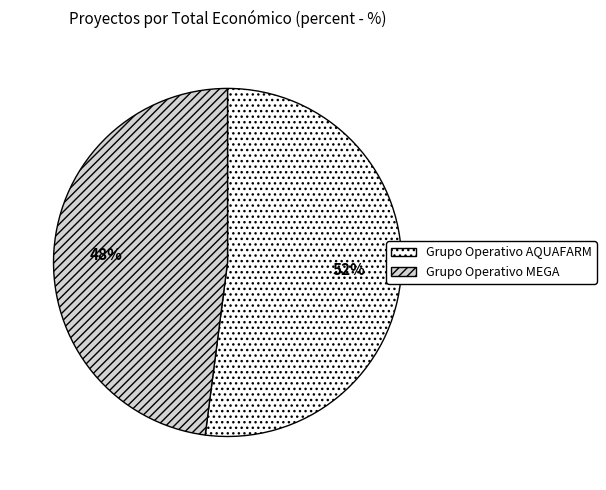

How many slices are in this pie chart?

2